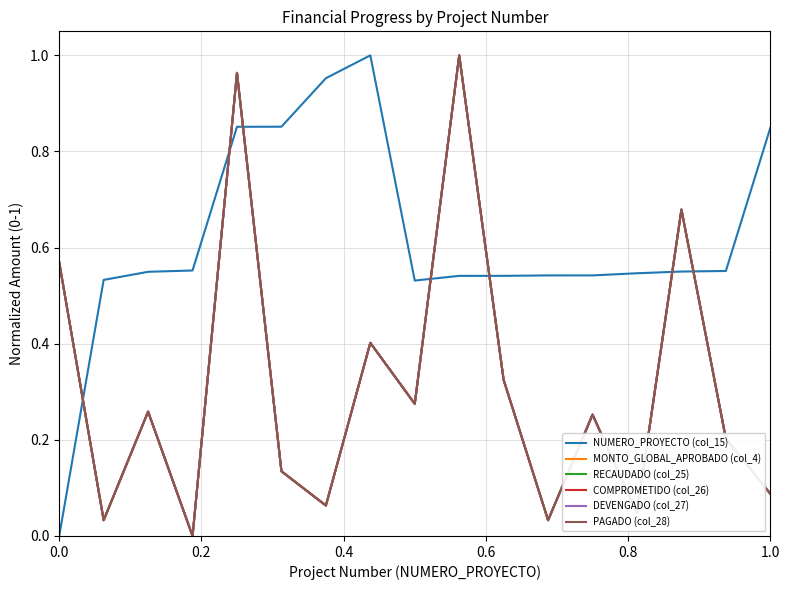

Is this an area chart (filled region under the line)?

No